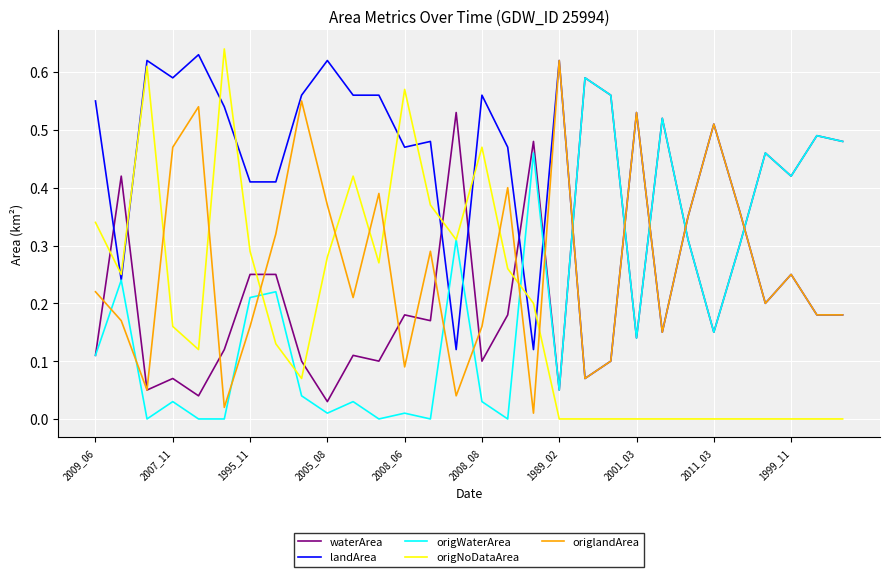

How many intersections are there between waterArea and landArea?

11